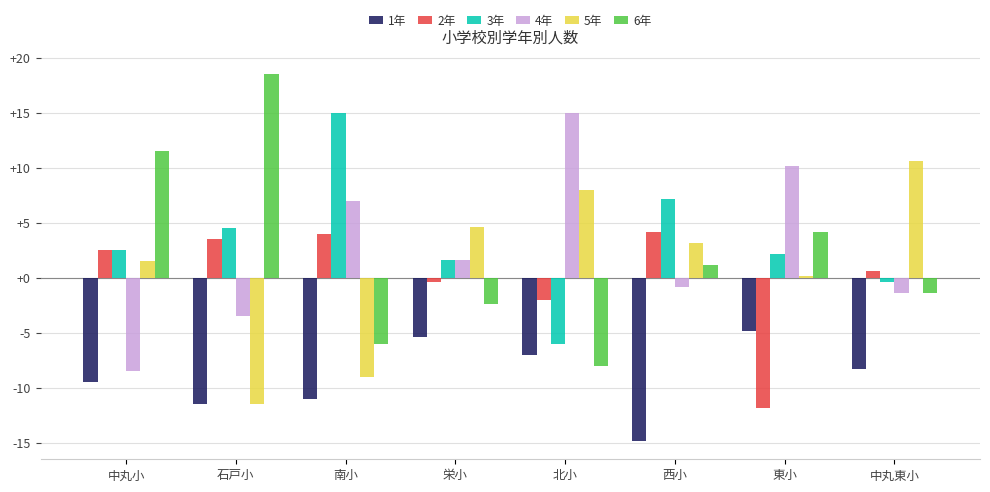

The 6年 series shows -3.5 at 栄小. True or false?

False